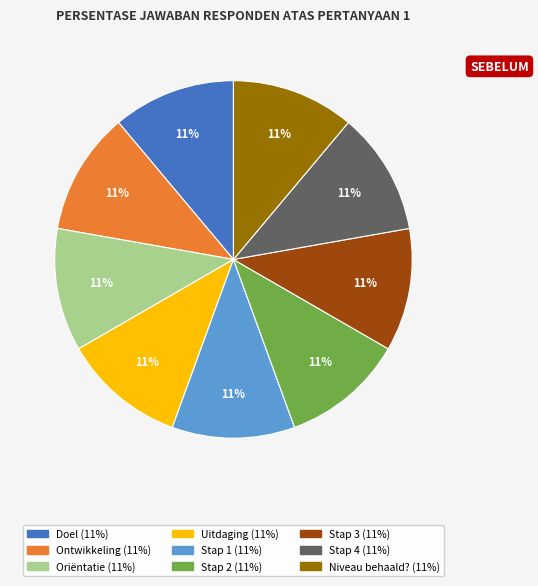

Is there a majority slice in this chart?

No